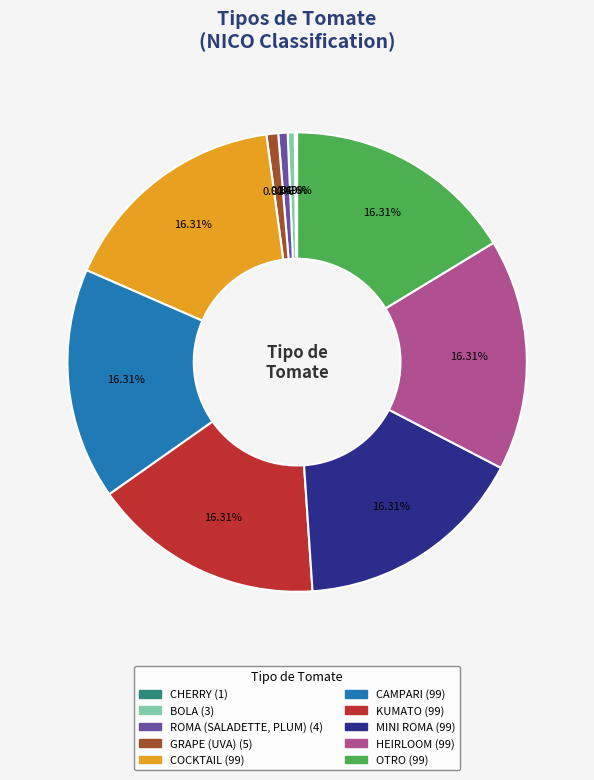

What percentage is the KUMATO slice, to the nearest percent?

16%